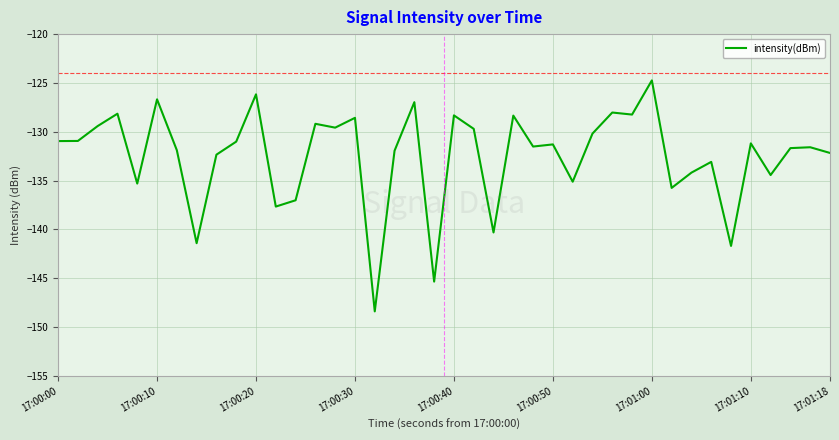

What is the difference between the maximum and minimum values?

23.7